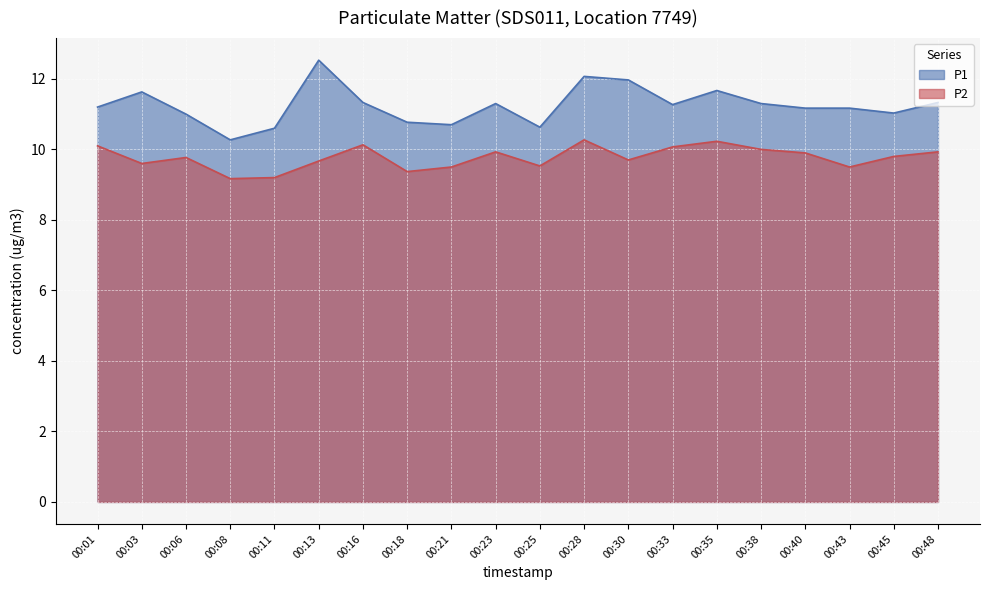

The P2 series shows 13.6 at 00:13. True or false?

False